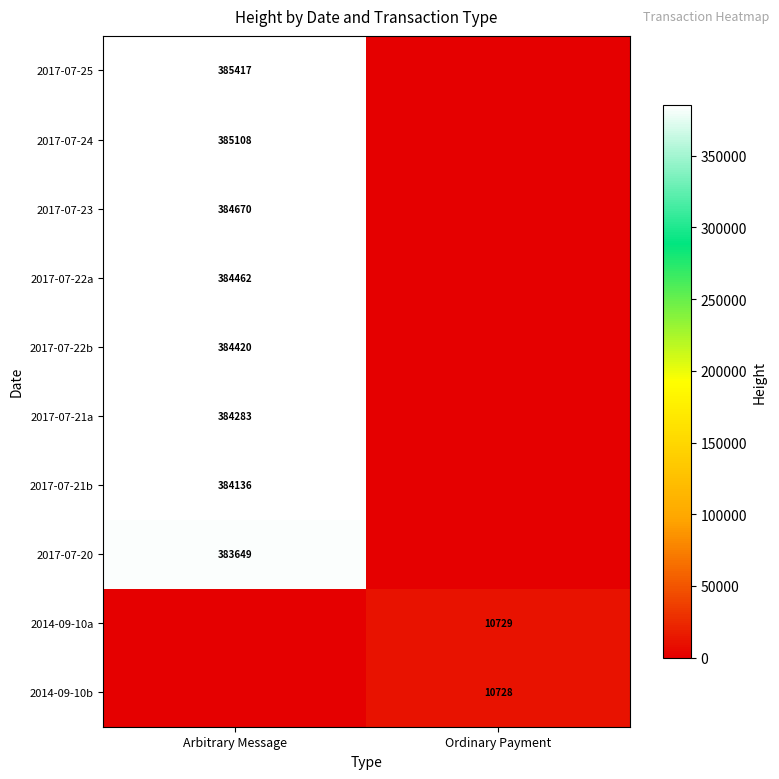

True or false: 2017-07-20 has a value of 383649 at Arbitrary Message.

True